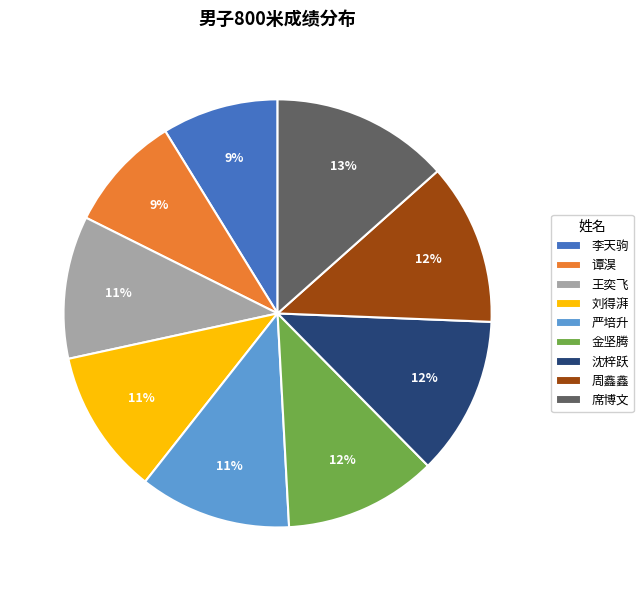

How many segments does this pie chart have?

9